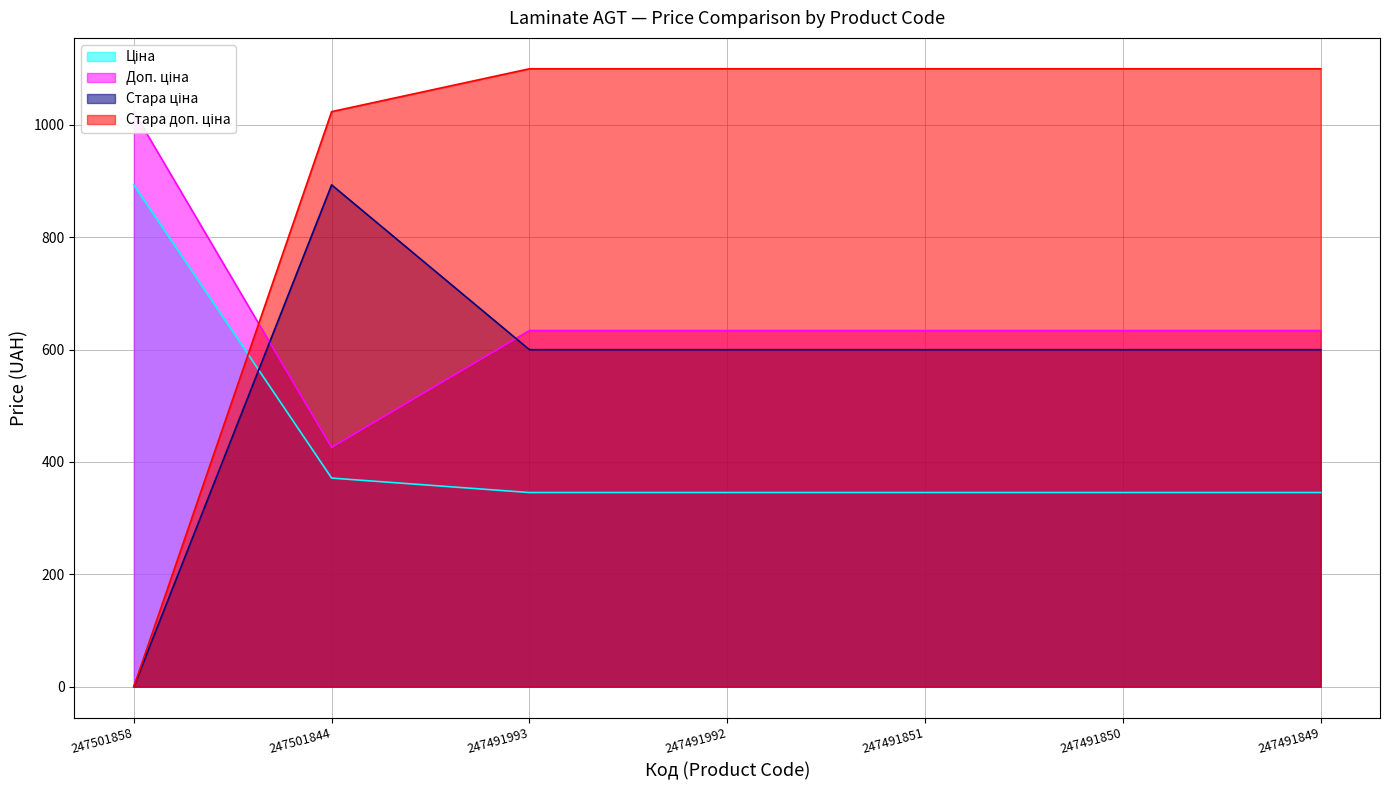

What is the sum of the Стара ціна values at 247491851 and 247491992?

1199.8